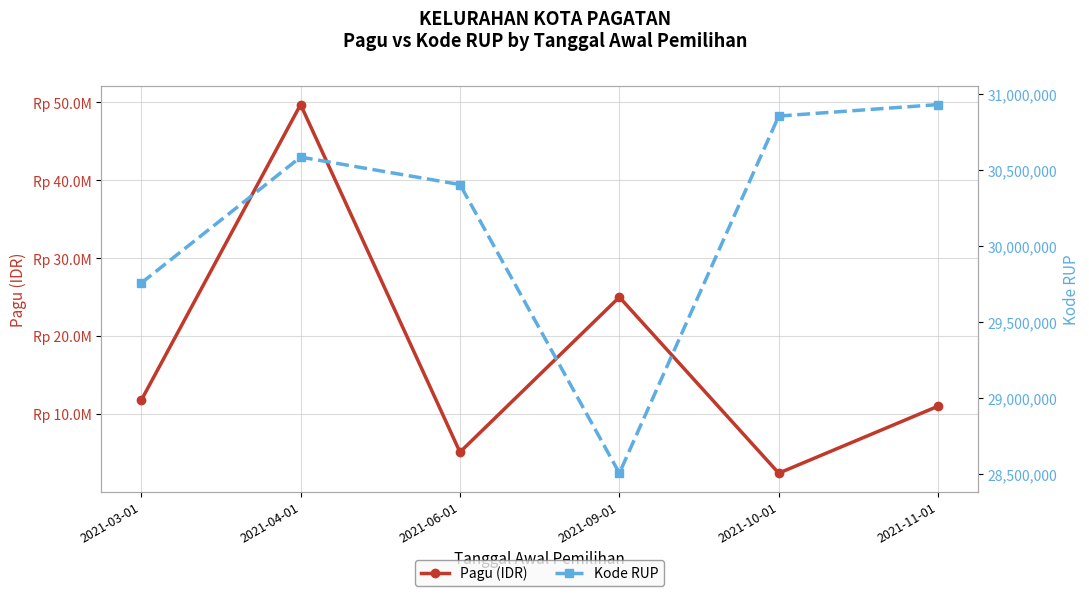

After their last crossing, which series has the higher values: Kode RUP or Pagu (IDR)?

Kode RUP